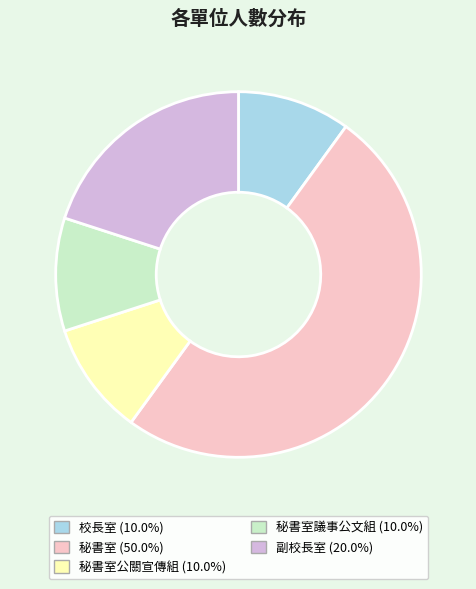

How many segments does this pie chart have?

5